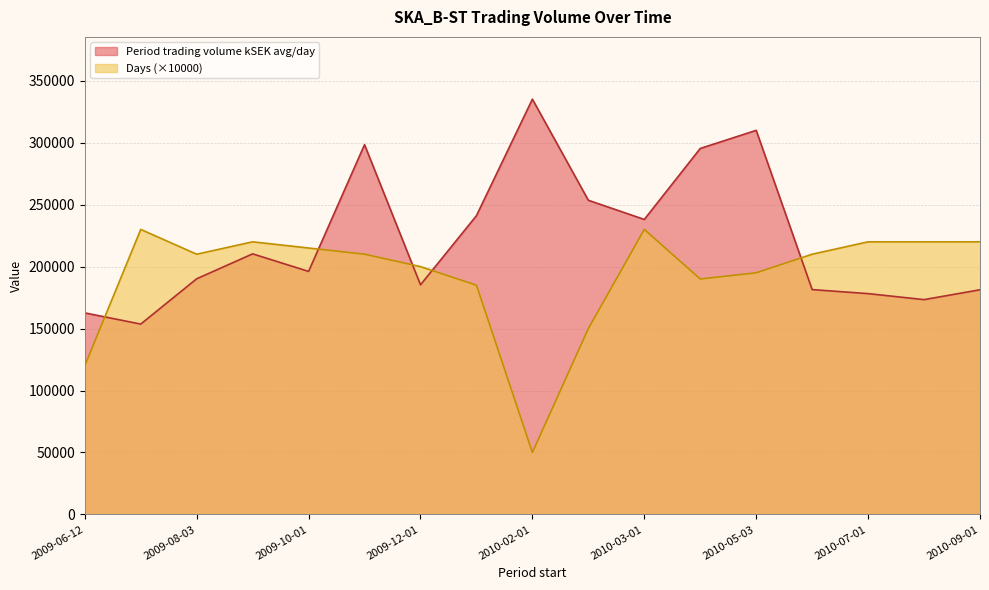

How many values in the Days series are below 210000?

7